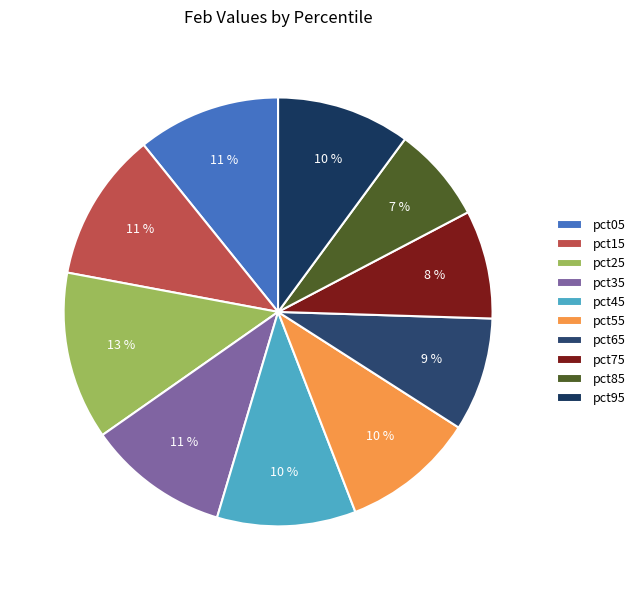

Which slice is the smallest?

pct85